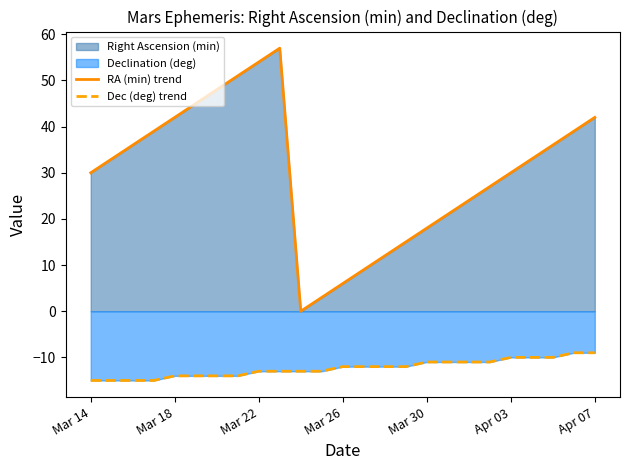

Rank the series by their maximum value, from highest to lowest.

RA (min) trend, Dec (deg) trend